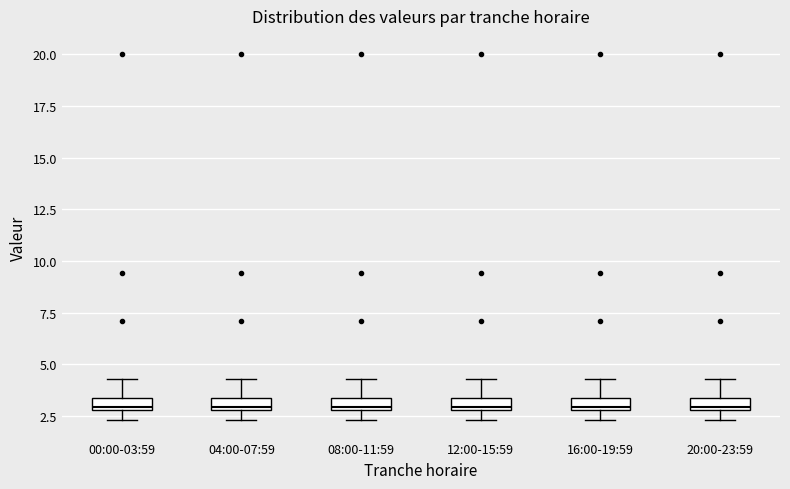

Where is the upper edge of the box for 04:00-07:59 on the y-axis? The values are not printed on the chart, so give them approximately, as read against the axis.

3.5